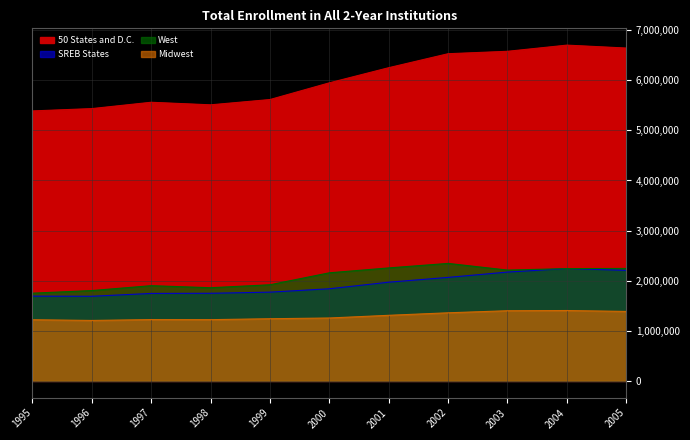

At which category is the sum across all series the highest?

2004